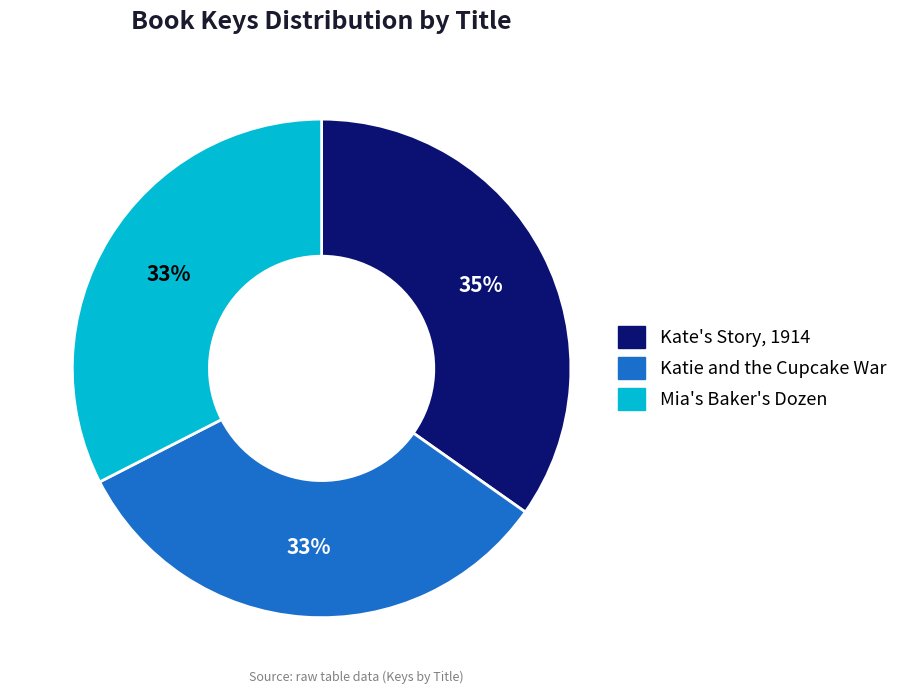

Combined, do Mia's Baker's Dozen and Katie and the Cupcake War account for over 50%?

Yes